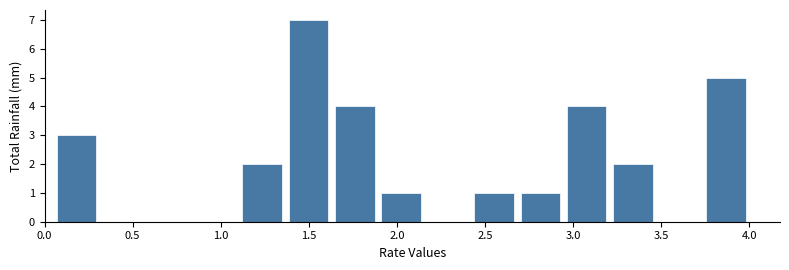

How tall is the bar that spans 3.75 to 4.00 on the x-axis? Neither the bar edges nor the heights are printed on the chart, so give them approximately, as read against the axes.

5